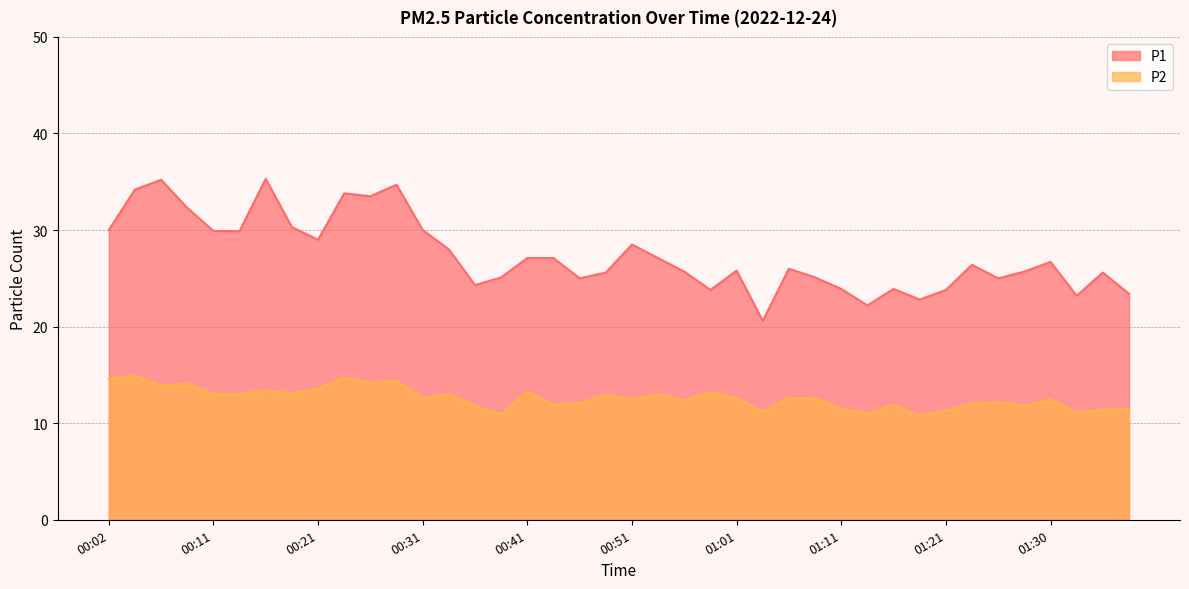

True or false: P2 has more than 2 interior local peaks.

True